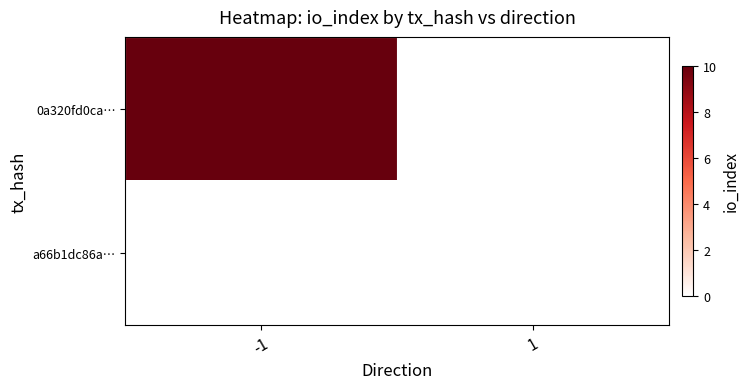

Reading left to right, what are all the values shown in this chart?

0a320fd0ca…: -1=10	1=0
a66b1dc86a…: -1=0	1=0